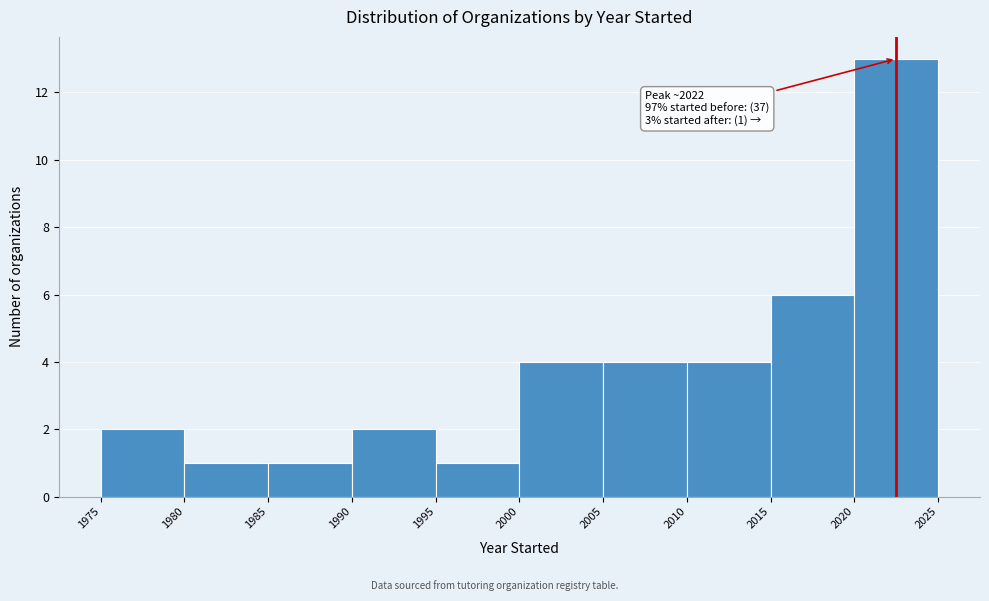

Which range on the x-axis has the tallest bar?

2020 to 2025